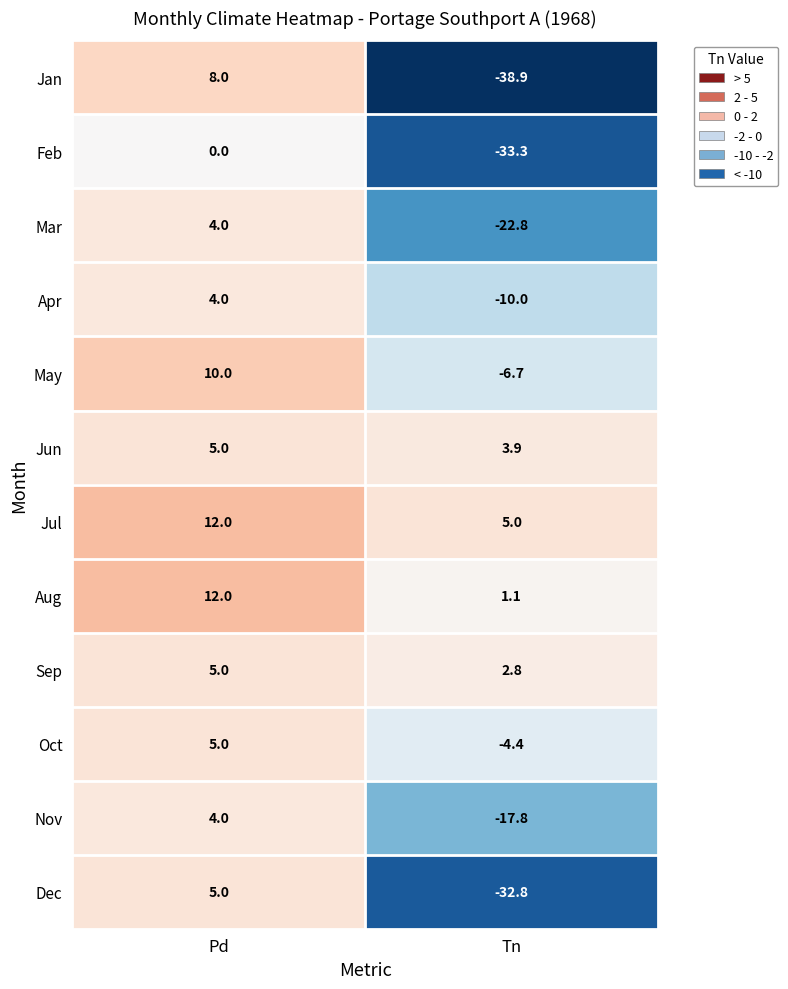

Reading right to left, what are all the values shown in this chart?

Jan: Tn=-38.9	Pd=8.0
Feb: Tn=-33.3	Pd=0.0
Mar: Tn=-22.8	Pd=4.0
Apr: Tn=-10.0	Pd=4.0
May: Tn=-6.7	Pd=10.0
Jun: Tn=3.9	Pd=5.0
Jul: Tn=5.0	Pd=12.0
Aug: Tn=1.1	Pd=12.0
Sep: Tn=2.8	Pd=5.0
Oct: Tn=-4.4	Pd=5.0
Nov: Tn=-17.8	Pd=4.0
Dec: Tn=-32.8	Pd=5.0